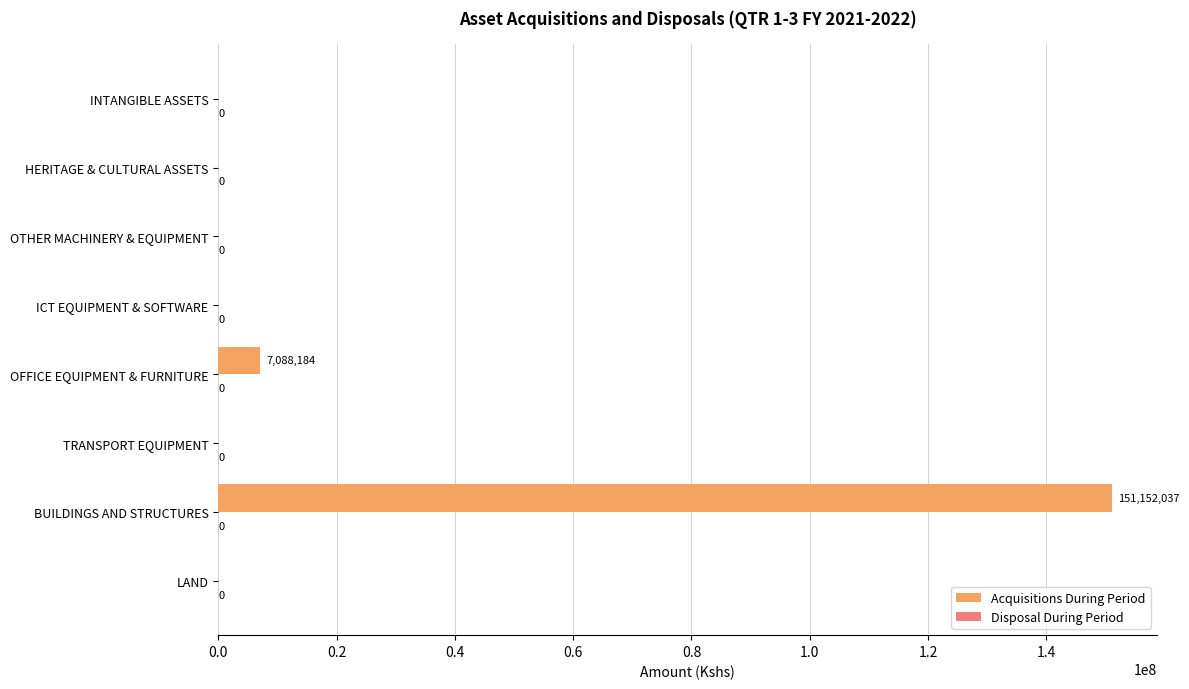

Which has a higher value, LAND or OFFICE EQUIPMENT & FURNITURE?

OFFICE EQUIPMENT & FURNITURE